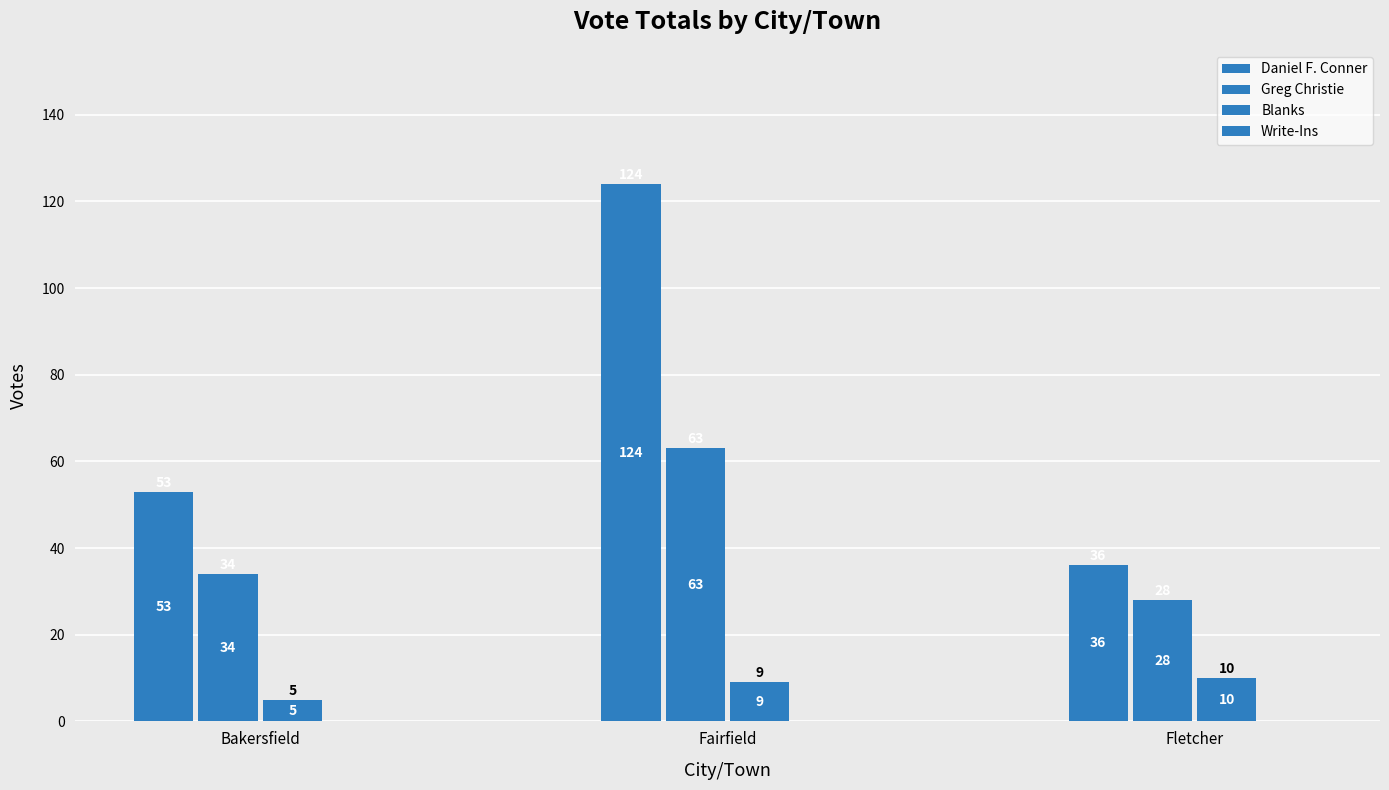

Which series changed the most between Bakersfield and Fletcher?

Daniel F. Conner